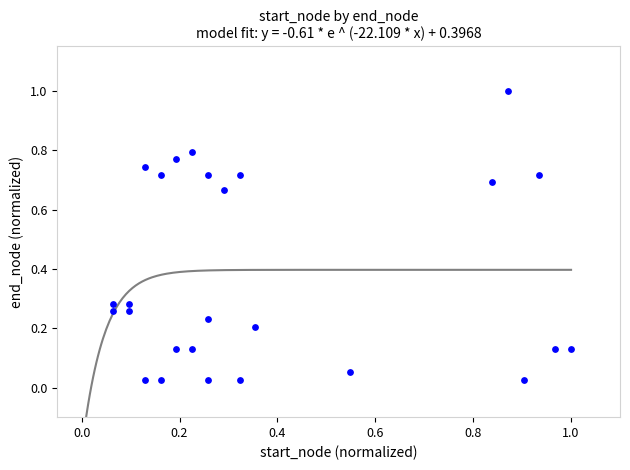

What is the range of X values (max minus min)?

0.9